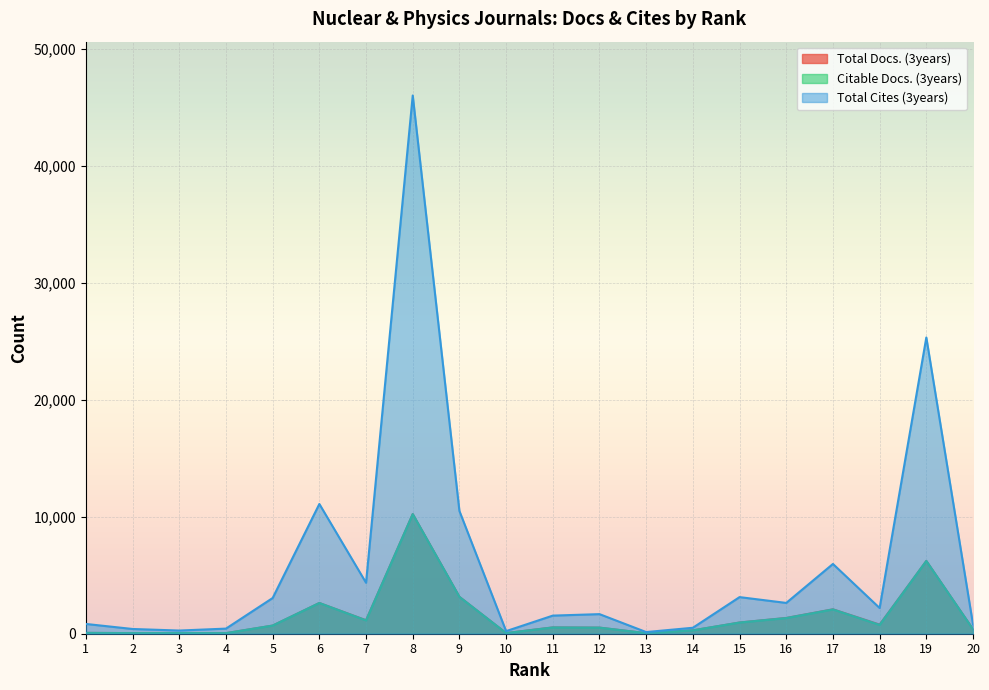

Reading left to right, extract all data points from this chart.

Total Docs. (3years): 1=72	2=52	3=56	4=51	5=698	6=2630	7=1156	8=10236	9=3157	10=57	11=543	12=523	13=48	14=288	15=961	16=1351	17=2091	18=783	19=6224	20=385
Citable Docs. (3years): 1=72	2=52	3=56	4=49	5=698	6=2628	7=1138	8=10227	9=3151	10=54	11=535	12=520	13=47	14=288	15=957	16=1338	17=2075	18=748	19=6223	20=379
Total Cites (3years): 1=836	2=405	3=272	4=437	5=3054	6=11095	7=4357	8=46027	9=10495	10=222	11=1549	12=1675	13=142	14=510	15=3131	16=2634	17=5966	18=2199	19=25332	20=788